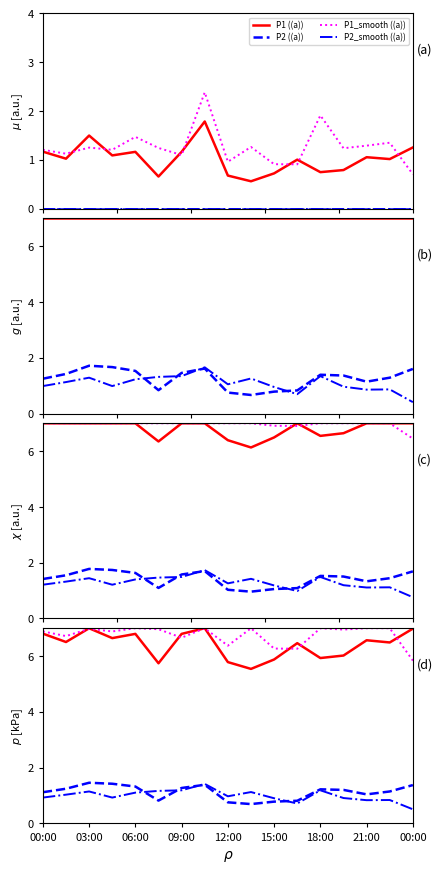

How many lines are shown in the chart?

4